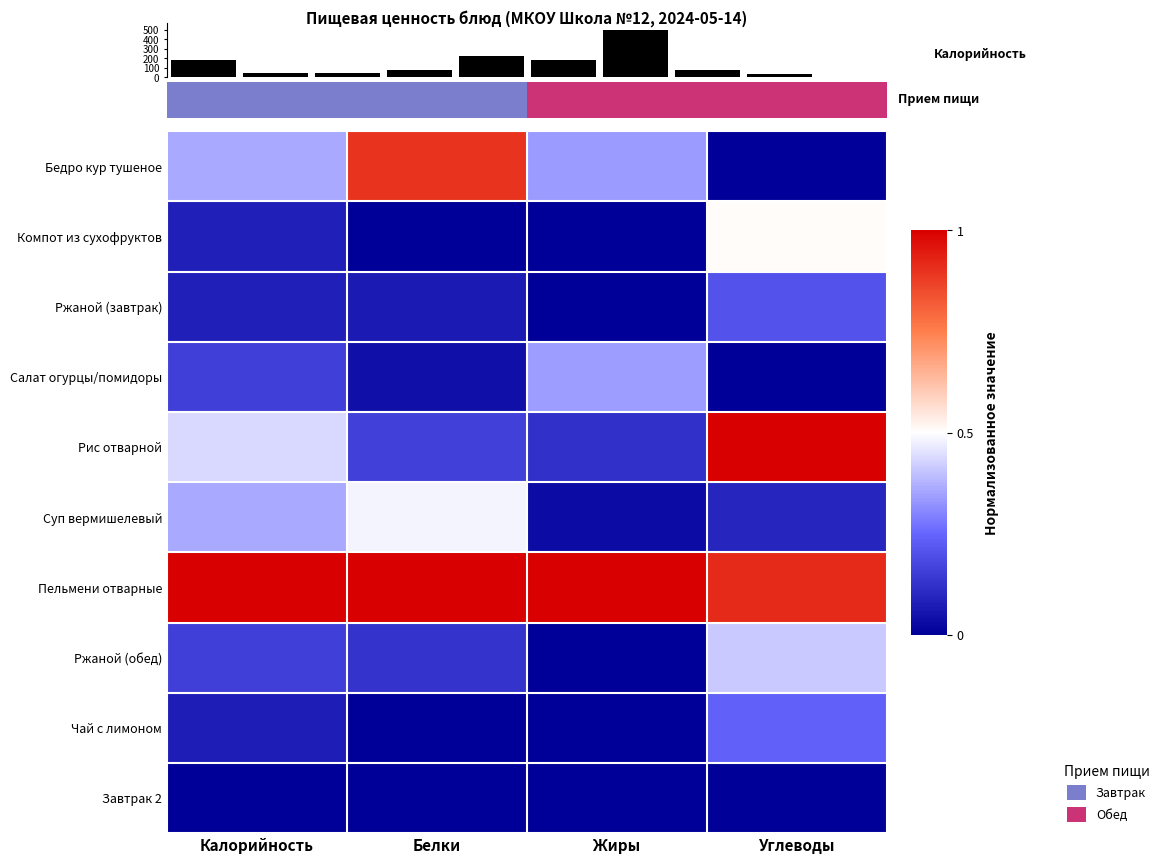

What is the sum of all Ржаной (завтрак) values?

0.4